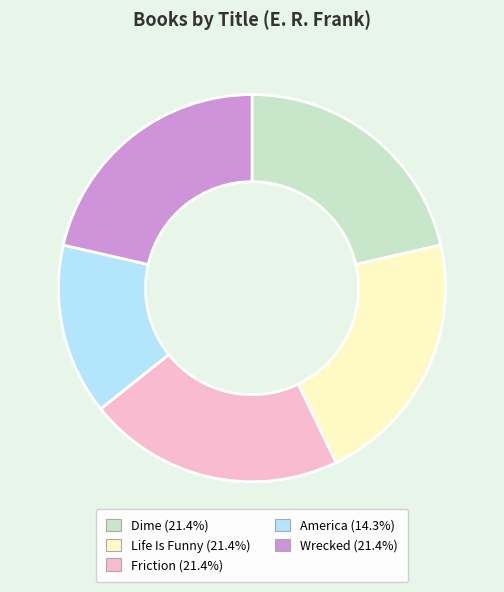

The Dime slice represents 21% of the pie. True or false?

True